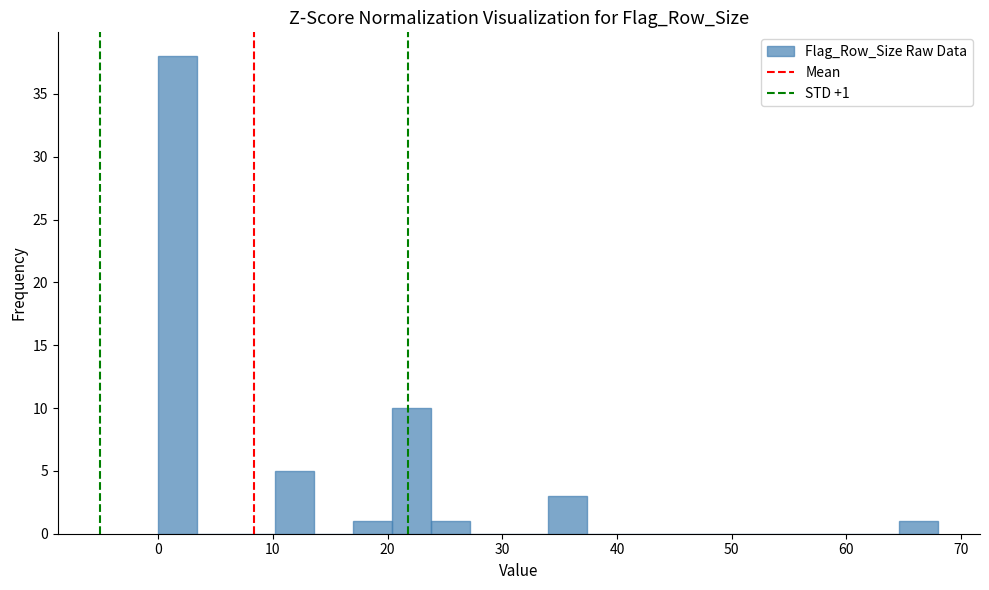

Read against the x-axis, roughly where is the centre of the tallest bar?

2